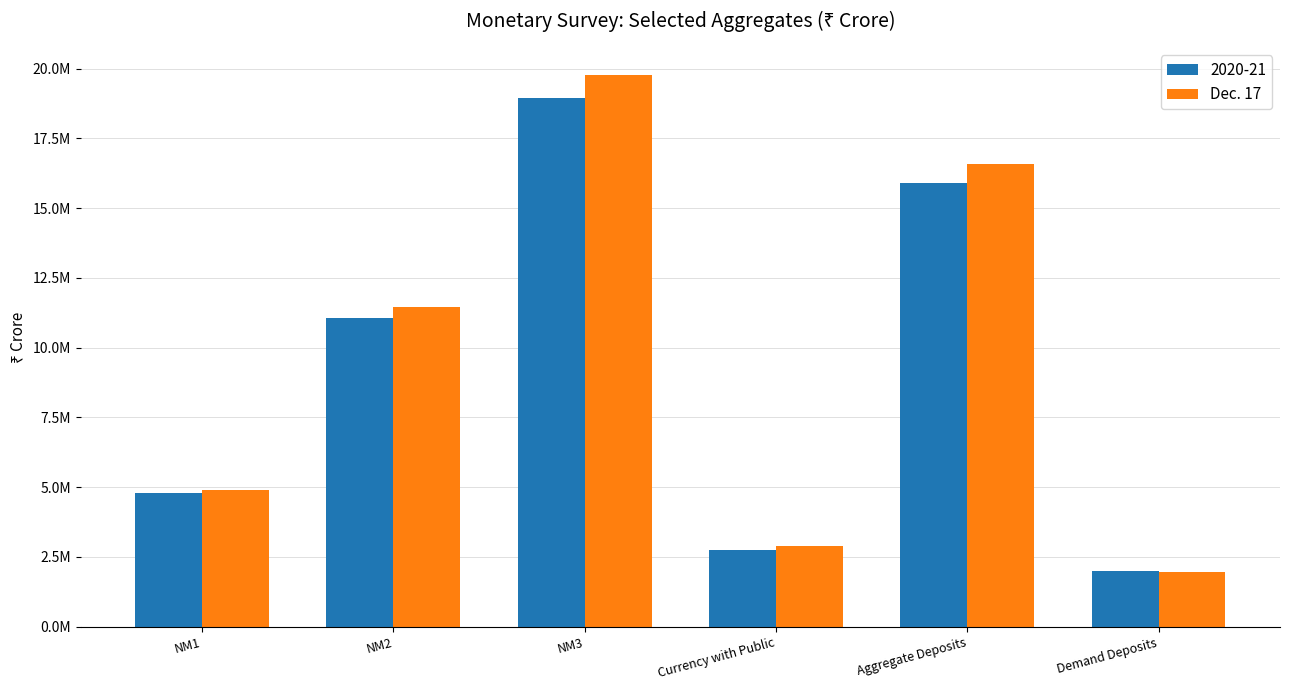

What is the minimum value shown in the chart?

1957254